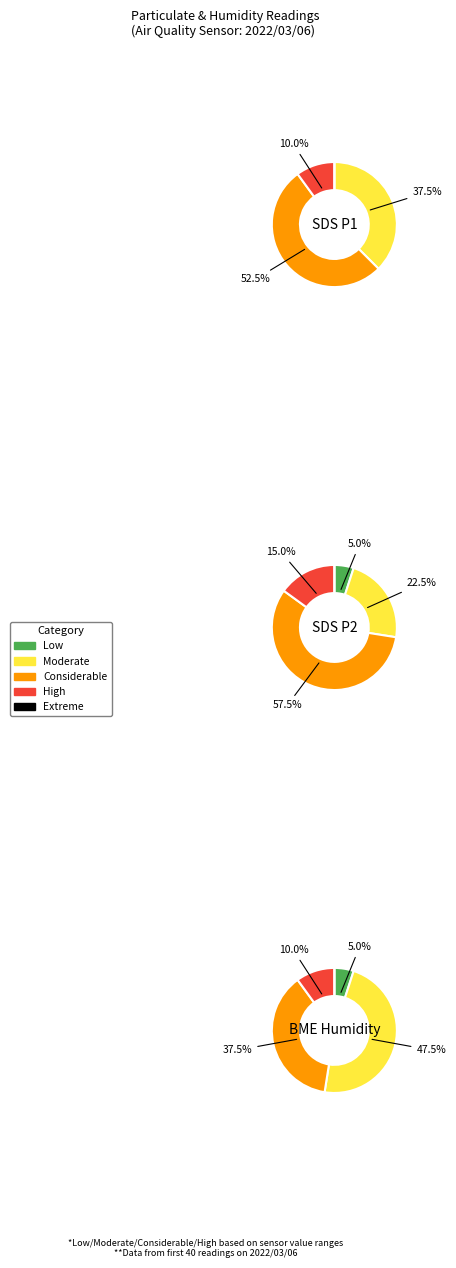

How many segments does this pie chart have?

5